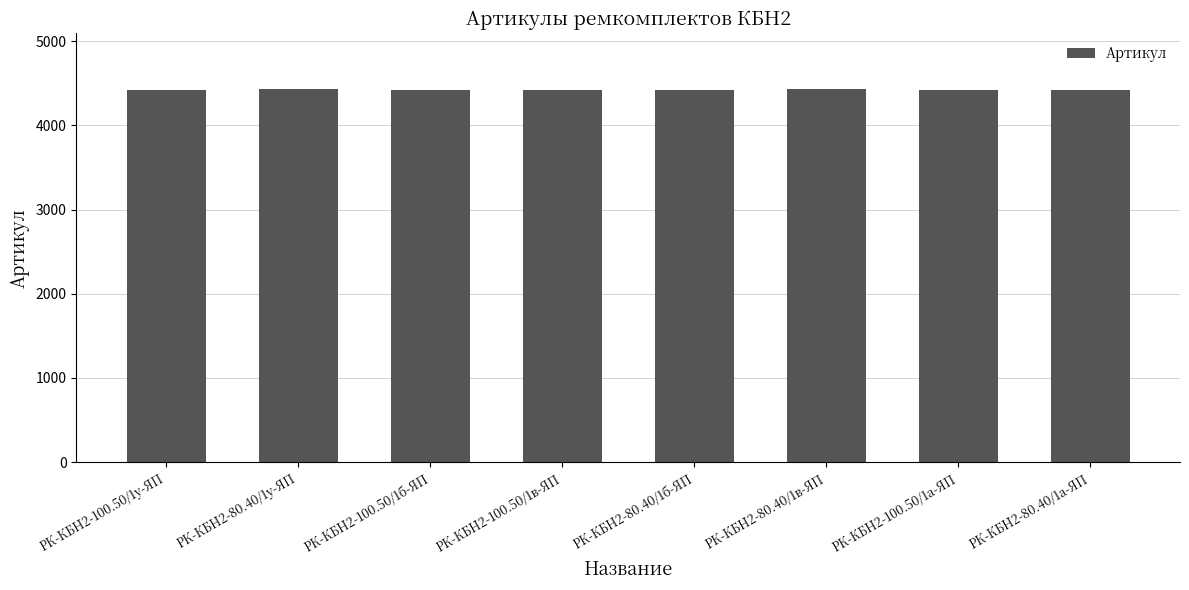

Is it true that the value at РК-КБН2-100.50/1у-ЯП is 3086?

False